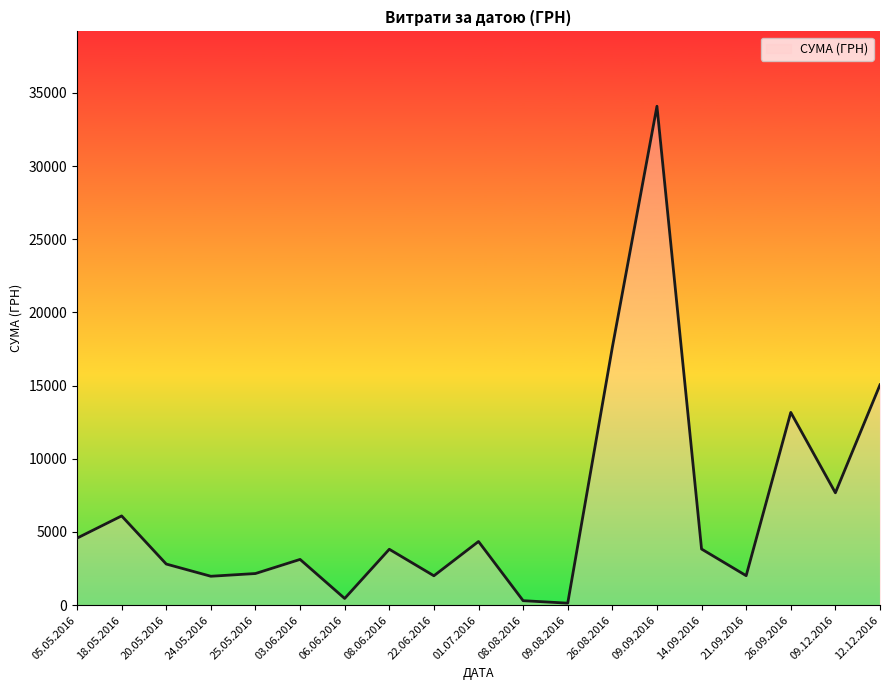

Which label corresponds to the largest value in the chart?

09.09.2016